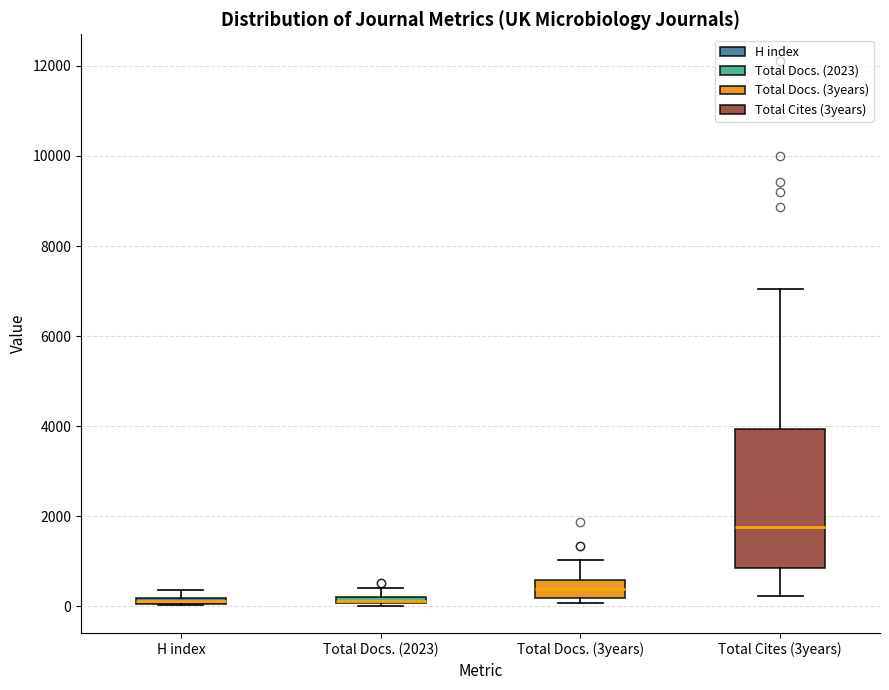

Where does the upper whisker of the box for Total Docs. (3years) end on the y-axis? The values are not printed on the chart, so give them approximately, as read against the axis.

1000